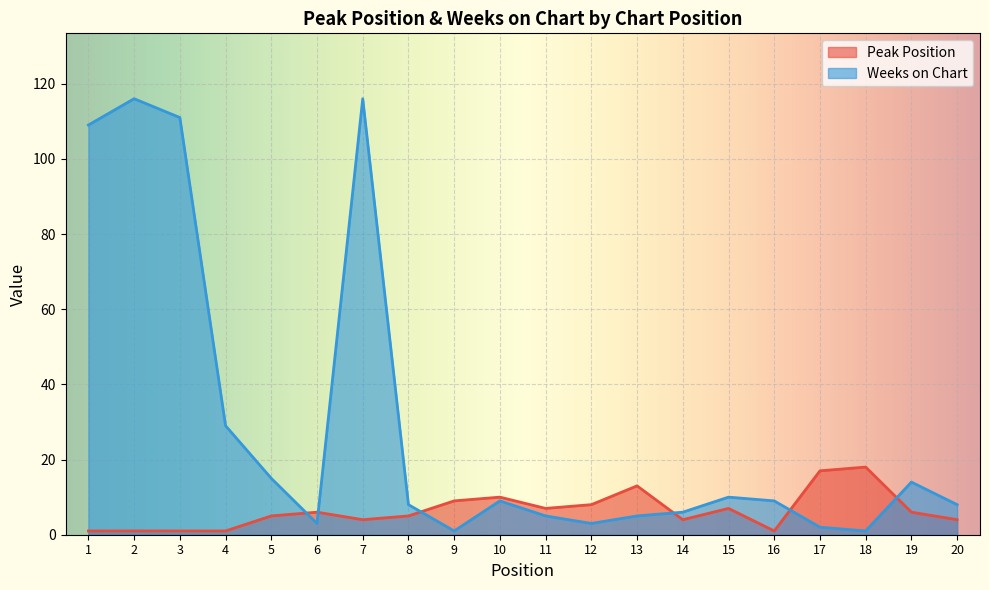

What is the greatest value displayed?

116